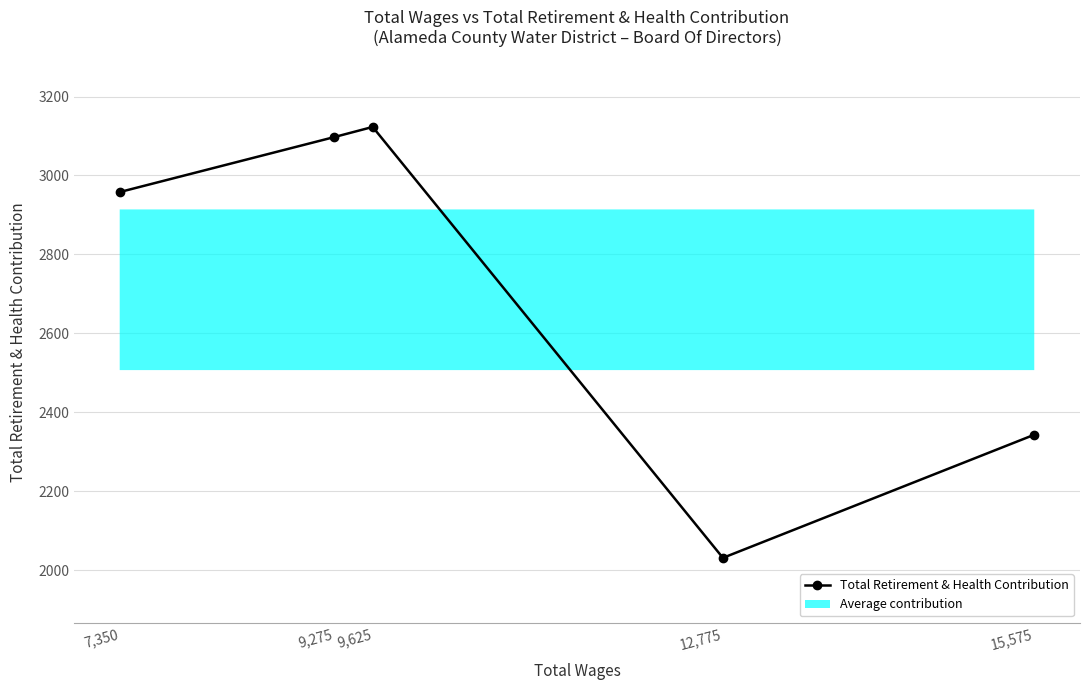

Rank the categories by value from lowest to highest.

12,775, 15,575, 7,350, 9,275, 9,625